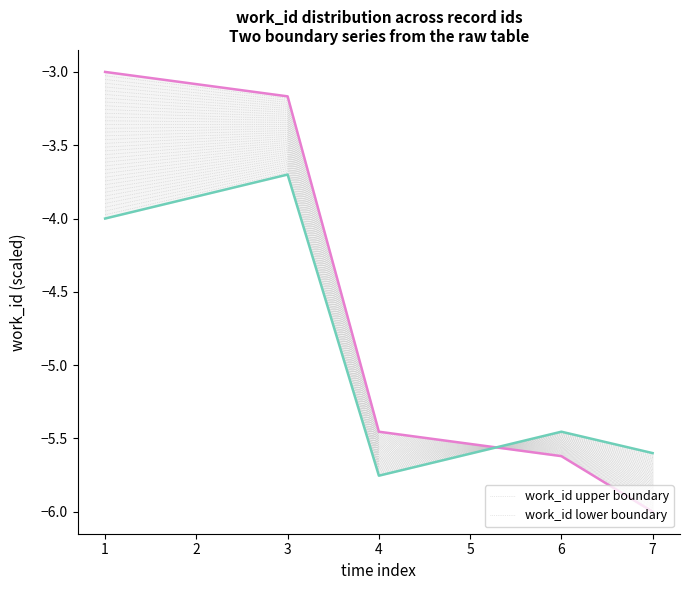

What is the difference between the second highest and second lowest values in the work_id lower series series?

1.8